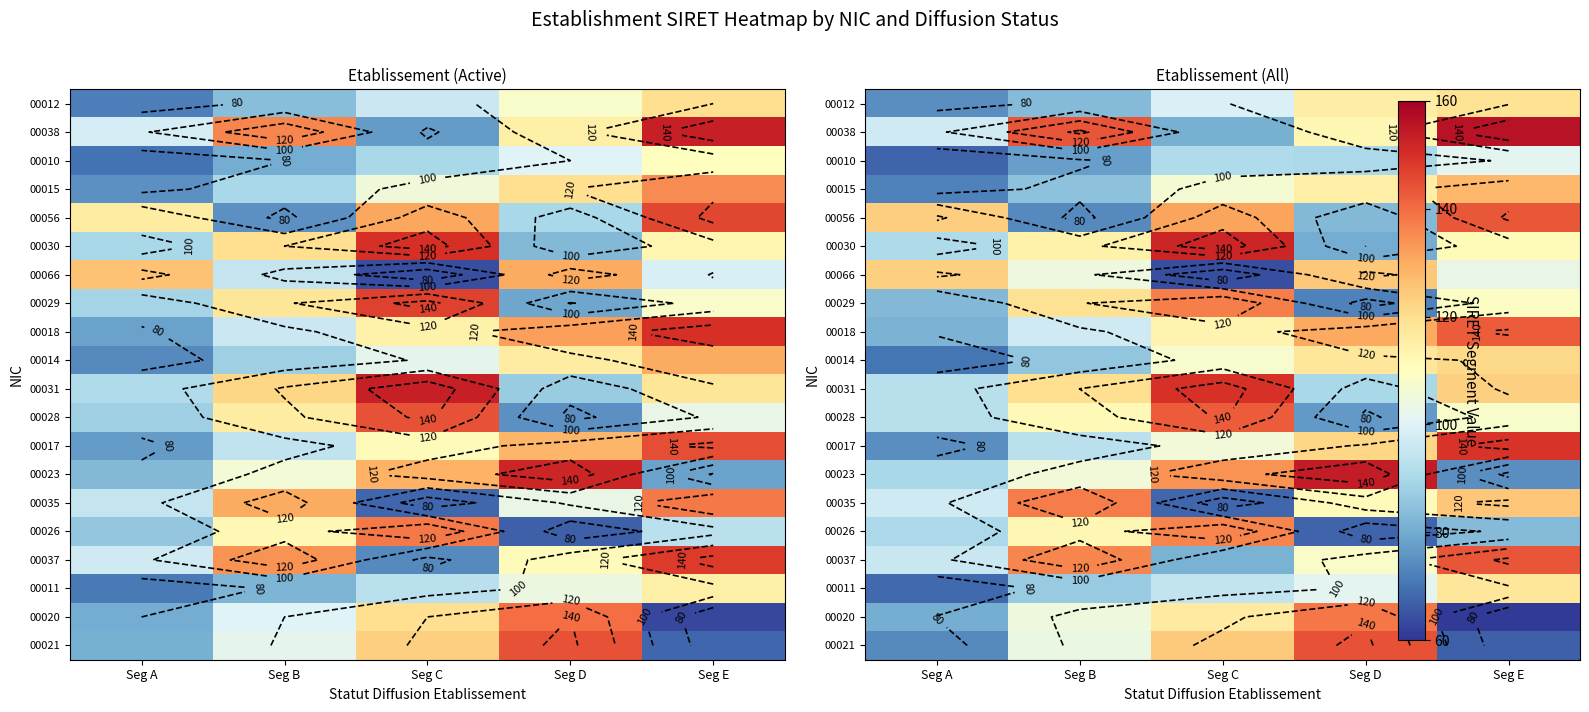

Rank the series at Seg D from highest to lowest value.

00023, 00021, 00020, 00018, 00066, 00017, 00014, 00012, 00015, 00038, 00035, 00037, 00011, 00010, 00031, 00056, 00030, 00028, 00029, 00026